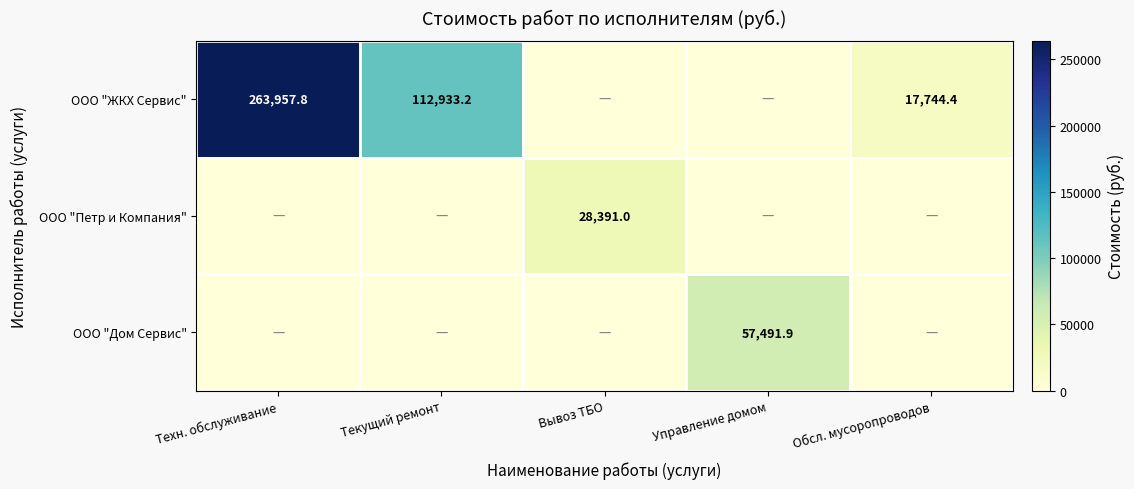

The value of ООО "ЖКХ Сервис" at Техн. обслуживание is 263957.8. True or false?

True